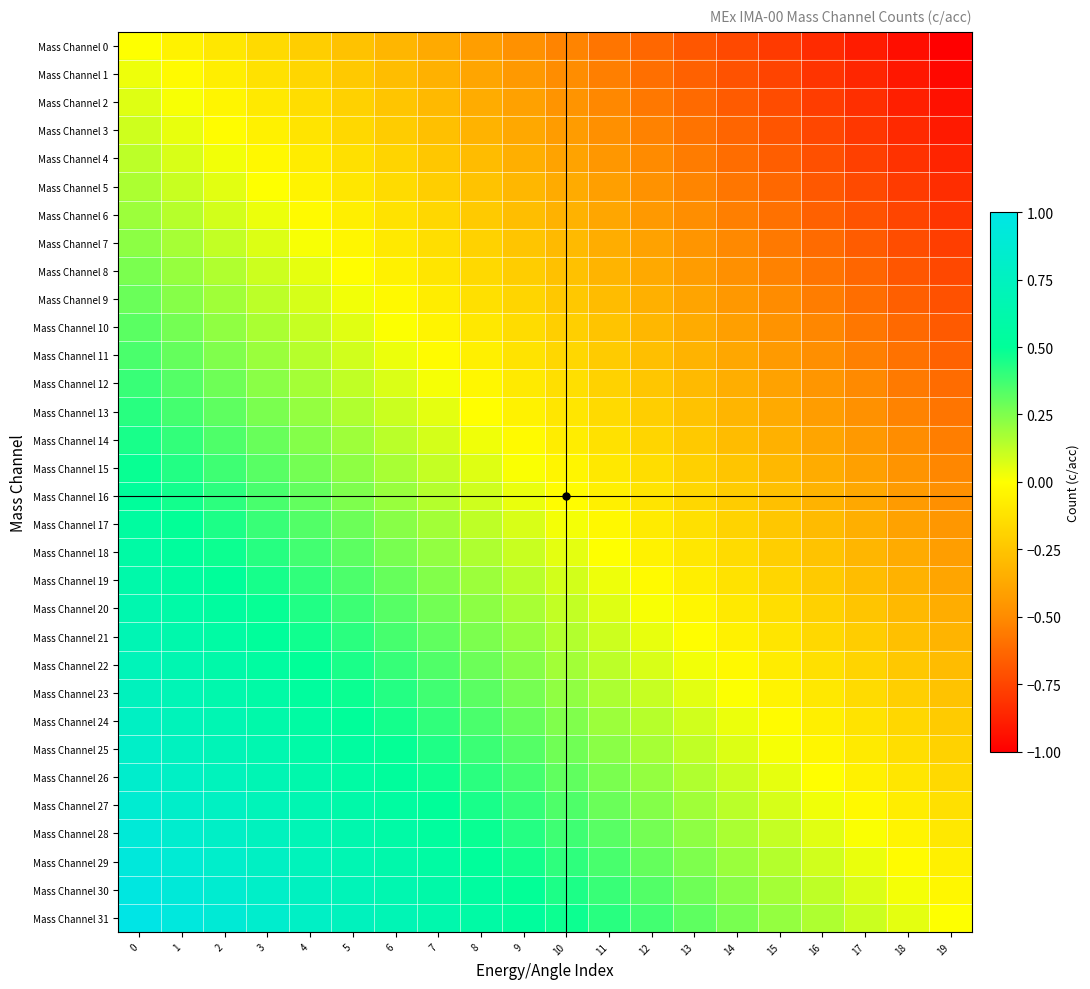

Reading left to right, list all the values displayed in this chart.

Mass Channel 0: 0=0.0	1=-0.1	2=-0.1	3=-0.2	4=-0.2	5=-0.3	6=-0.3	7=-0.4	8=-0.4	9=-0.5	10=-0.5	11=-0.6	12=-0.6	13=-0.7	14=-0.7	15=-0.8	16=-0.8	17=-0.9	18=-0.9	19=-1.0
Mass Channel 1: 0=0.0	1=-0.0	2=-0.1	3=-0.1	4=-0.2	5=-0.2	6=-0.3	7=-0.3	8=-0.4	9=-0.4	10=-0.5	11=-0.5	12=-0.6	13=-0.7	14=-0.7	15=-0.8	16=-0.8	17=-0.9	18=-0.9	19=-1.0
Mass Channel 2: 0=0.1	1=0.0	2=-0.0	3=-0.1	4=-0.1	5=-0.2	6=-0.3	7=-0.3	8=-0.4	9=-0.4	10=-0.5	11=-0.5	12=-0.6	13=-0.6	14=-0.7	15=-0.7	16=-0.8	17=-0.8	18=-0.9	19=-0.9
Mass Channel 3: 0=0.1	1=0.0	2=-0.0	3=-0.1	4=-0.1	5=-0.2	6=-0.2	7=-0.3	8=-0.3	9=-0.4	10=-0.4	11=-0.5	12=-0.5	13=-0.6	14=-0.6	15=-0.7	16=-0.7	17=-0.8	18=-0.9	19=-0.9
Mass Channel 4: 0=0.1	1=0.1	2=0.0	3=-0.0	4=-0.1	5=-0.1	6=-0.2	7=-0.2	8=-0.3	9=-0.3	10=-0.4	11=-0.4	12=-0.5	13=-0.6	14=-0.6	15=-0.7	16=-0.7	17=-0.8	18=-0.8	19=-0.9
Mass Channel 5: 0=0.2	1=0.1	2=0.1	3=0.0	4=-0.0	5=-0.1	6=-0.2	7=-0.2	8=-0.3	9=-0.3	10=-0.4	11=-0.4	12=-0.5	13=-0.5	14=-0.6	15=-0.6	16=-0.7	17=-0.7	18=-0.8	19=-0.8
Mass Channel 6: 0=0.2	1=0.1	2=0.1	3=0.0	4=-0.0	5=-0.1	6=-0.1	7=-0.2	8=-0.2	9=-0.3	10=-0.3	11=-0.4	12=-0.4	13=-0.5	14=-0.5	15=-0.6	16=-0.6	17=-0.7	18=-0.8	19=-0.8
Mass Channel 7: 0=0.2	1=0.2	2=0.1	3=0.1	4=0.0	5=-0.0	6=-0.1	7=-0.1	8=-0.2	9=-0.2	10=-0.3	11=-0.4	12=-0.4	13=-0.5	14=-0.5	15=-0.6	16=-0.6	17=-0.7	18=-0.7	19=-0.8
Mass Channel 8: 0=0.3	1=0.2	2=0.2	3=0.1	4=0.0	5=-0.0	6=-0.1	7=-0.1	8=-0.2	9=-0.2	10=-0.3	11=-0.3	12=-0.4	13=-0.4	14=-0.5	15=-0.5	16=-0.6	17=-0.6	18=-0.7	19=-0.7
Mass Channel 9: 0=0.3	1=0.2	2=0.2	3=0.1	4=0.1	5=0.0	6=-0.0	7=-0.1	8=-0.1	9=-0.2	10=-0.2	11=-0.3	12=-0.3	13=-0.4	14=-0.4	15=-0.5	16=-0.6	17=-0.6	18=-0.7	19=-0.7
Mass Channel 10: 0=0.3	1=0.3	2=0.2	3=0.2	4=0.1	5=0.1	6=0.0	7=-0.0	8=-0.1	9=-0.2	10=-0.2	11=-0.3	12=-0.3	13=-0.4	14=-0.4	15=-0.5	16=-0.5	17=-0.6	18=-0.6	19=-0.7
Mass Channel 11: 0=0.4	1=0.3	2=0.2	3=0.2	4=0.1	5=0.1	6=0.0	7=-0.0	8=-0.1	9=-0.1	10=-0.2	11=-0.2	12=-0.3	13=-0.3	14=-0.4	15=-0.4	16=-0.5	17=-0.5	18=-0.6	19=-0.6
Mass Channel 12: 0=0.4	1=0.3	2=0.3	3=0.2	4=0.2	5=0.1	6=0.1	7=0.0	8=-0.0	9=-0.1	10=-0.1	11=-0.2	12=-0.2	13=-0.3	14=-0.3	15=-0.4	16=-0.5	17=-0.5	18=-0.6	19=-0.6
Mass Channel 13: 0=0.4	1=0.4	2=0.3	3=0.3	4=0.2	5=0.2	6=0.1	7=0.1	8=-0.0	9=-0.1	10=-0.1	11=-0.2	12=-0.2	13=-0.3	14=-0.3	15=-0.4	16=-0.4	17=-0.5	18=-0.5	19=-0.6
Mass Channel 14: 0=0.5	1=0.4	2=0.3	3=0.3	4=0.2	5=0.2	6=0.1	7=0.1	8=0.0	9=-0.0	10=-0.1	11=-0.1	12=-0.2	13=-0.2	14=-0.3	15=-0.3	16=-0.4	17=-0.4	18=-0.5	19=-0.5
Mass Channel 15: 0=0.5	1=0.4	2=0.4	3=0.3	4=0.3	5=0.2	6=0.2	7=0.1	8=0.1	9=0.0	10=-0.0	11=-0.1	12=-0.1	13=-0.2	14=-0.3	15=-0.3	16=-0.4	17=-0.4	18=-0.5	19=-0.5
Mass Channel 16: 0=0.5	1=0.5	2=0.4	3=0.4	4=0.3	5=0.3	6=0.2	7=0.1	8=0.1	9=0.0	10=-0.0	11=-0.1	12=-0.1	13=-0.2	14=-0.2	15=-0.3	16=-0.3	17=-0.4	18=-0.4	19=-0.5
Mass Channel 17: 0=0.5	1=0.5	2=0.4	3=0.4	4=0.3	5=0.3	6=0.2	7=0.2	8=0.1	9=0.1	10=0.0	11=-0.0	12=-0.1	13=-0.1	14=-0.2	15=-0.2	16=-0.3	17=-0.3	18=-0.4	19=-0.5
Mass Channel 18: 0=0.6	1=0.5	2=0.5	3=0.4	4=0.4	5=0.3	6=0.3	7=0.2	8=0.2	9=0.1	10=0.1	11=0.0	12=-0.1	13=-0.1	14=-0.2	15=-0.2	16=-0.3	17=-0.3	18=-0.4	19=-0.4
Mass Channel 19: 0=0.6	1=0.6	2=0.5	3=0.5	4=0.4	5=0.3	6=0.3	7=0.2	8=0.2	9=0.1	10=0.1	11=0.0	12=-0.0	13=-0.1	14=-0.1	15=-0.2	16=-0.2	17=-0.3	18=-0.3	19=-0.4
Mass Channel 20: 0=0.6	1=0.6	2=0.5	3=0.5	4=0.4	5=0.4	6=0.3	7=0.3	8=0.2	9=0.2	10=0.1	11=0.1	12=0.0	13=-0.0	14=-0.1	15=-0.1	16=-0.2	17=-0.2	18=-0.3	19=-0.4
Mass Channel 21: 0=0.7	1=0.6	2=0.6	3=0.5	4=0.5	5=0.4	6=0.4	7=0.3	8=0.3	9=0.2	10=0.2	11=0.1	12=0.0	13=-0.0	14=-0.1	15=-0.1	16=-0.2	17=-0.2	18=-0.3	19=-0.3
Mass Channel 22: 0=0.7	1=0.7	2=0.6	3=0.6	4=0.5	5=0.4	6=0.4	7=0.3	8=0.3	9=0.2	10=0.2	11=0.1	12=0.1	13=0.0	14=-0.0	15=-0.1	16=-0.1	17=-0.2	18=-0.2	19=-0.3
Mass Channel 23: 0=0.7	1=0.7	2=0.6	3=0.6	4=0.5	5=0.5	6=0.4	7=0.4	8=0.3	9=0.3	10=0.2	11=0.2	12=0.1	13=0.1	14=0.0	15=-0.0	16=-0.1	17=-0.2	18=-0.2	19=-0.3
Mass Channel 24: 0=0.8	1=0.7	2=0.7	3=0.6	4=0.6	5=0.5	6=0.5	7=0.4	8=0.4	9=0.3	10=0.2	11=0.2	12=0.1	13=0.1	14=0.0	15=-0.0	16=-0.1	17=-0.1	18=-0.2	19=-0.2
Mass Channel 25: 0=0.8	1=0.8	2=0.7	3=0.6	4=0.6	5=0.5	6=0.5	7=0.4	8=0.4	9=0.3	10=0.3	11=0.2	12=0.2	13=0.1	14=0.1	15=0.0	16=-0.0	17=-0.1	18=-0.1	19=-0.2
Mass Channel 26: 0=0.8	1=0.8	2=0.7	3=0.7	4=0.6	5=0.6	6=0.5	7=0.5	8=0.4	9=0.4	10=0.3	11=0.3	12=0.2	13=0.2	14=0.1	15=0.0	16=-0.0	17=-0.1	18=-0.1	19=-0.2
Mass Channel 27: 0=0.9	1=0.8	2=0.8	3=0.7	4=0.7	5=0.6	6=0.6	7=0.5	8=0.4	9=0.4	10=0.3	11=0.3	12=0.2	13=0.2	14=0.1	15=0.1	16=0.0	17=-0.0	18=-0.1	19=-0.1
Mass Channel 28: 0=0.9	1=0.9	2=0.8	3=0.7	4=0.7	5=0.6	6=0.6	7=0.5	8=0.5	9=0.4	10=0.4	11=0.3	12=0.3	13=0.2	14=0.2	15=0.1	16=0.1	17=0.0	18=-0.0	19=-0.1
Mass Channel 29: 0=0.9	1=0.9	2=0.8	3=0.8	4=0.7	5=0.7	6=0.6	7=0.6	8=0.5	9=0.5	10=0.4	11=0.4	12=0.3	13=0.3	14=0.2	15=0.1	16=0.1	17=0.0	18=-0.0	19=-0.1
Mass Channel 30: 0=1.0	1=0.9	2=0.9	3=0.8	4=0.8	5=0.7	6=0.7	7=0.6	8=0.5	9=0.5	10=0.4	11=0.4	12=0.3	13=0.3	14=0.2	15=0.2	16=0.1	17=0.1	18=0.0	19=-0.0
Mass Channel 31: 0=1.0	1=0.9	2=0.9	3=0.8	4=0.8	5=0.7	6=0.7	7=0.6	8=0.6	9=0.5	10=0.5	11=0.4	12=0.4	13=0.3	14=0.3	15=0.2	16=0.2	17=0.1	18=0.1	19=0.0